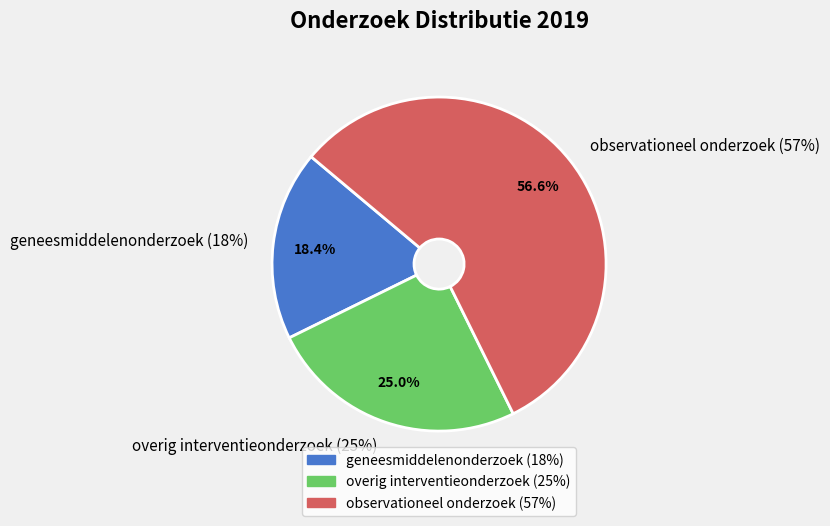

To the nearest percent, what is the difference between the largest and smallest slice percentages?

38%